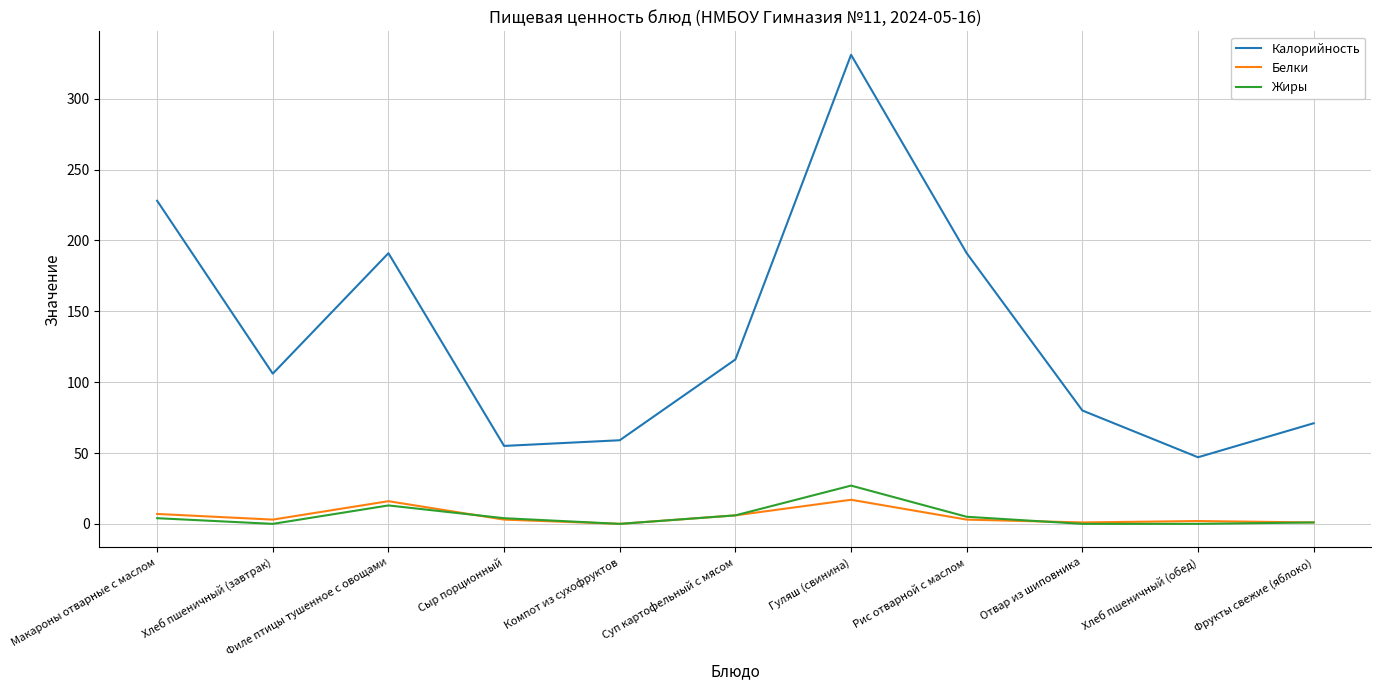

Is it true that Калорийность equals 106 at Хлеб пшеничный (завтрак)?

True